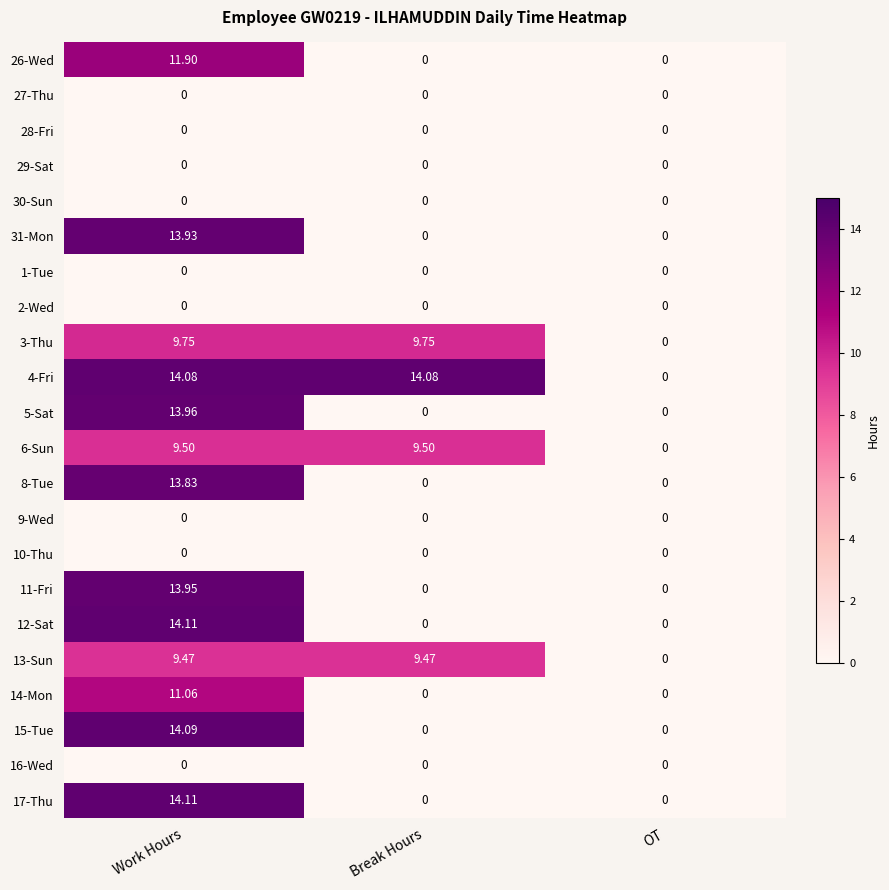

At which category is the sum across all series the highest?

Work Hours